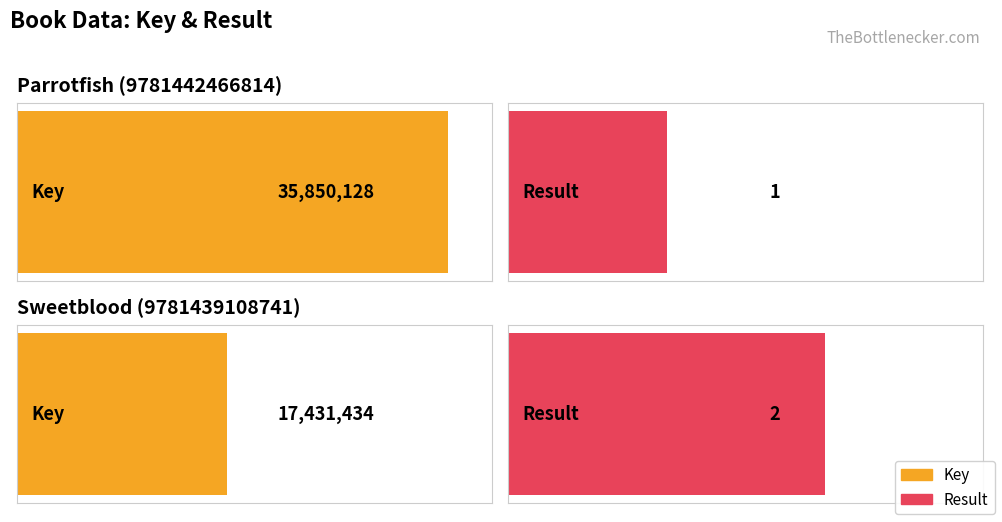

Which series has the largest total across all categories?

Key